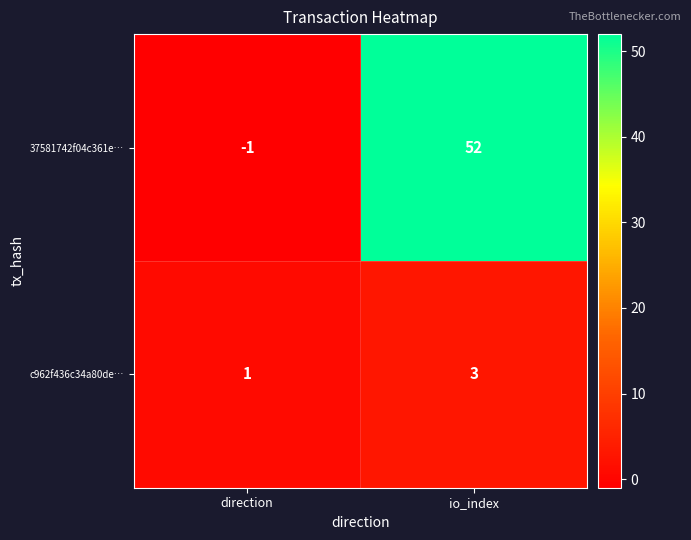

Rank the series at direction from highest to lowest value.

c962f436c34a80de…, 37581742f04c361e…